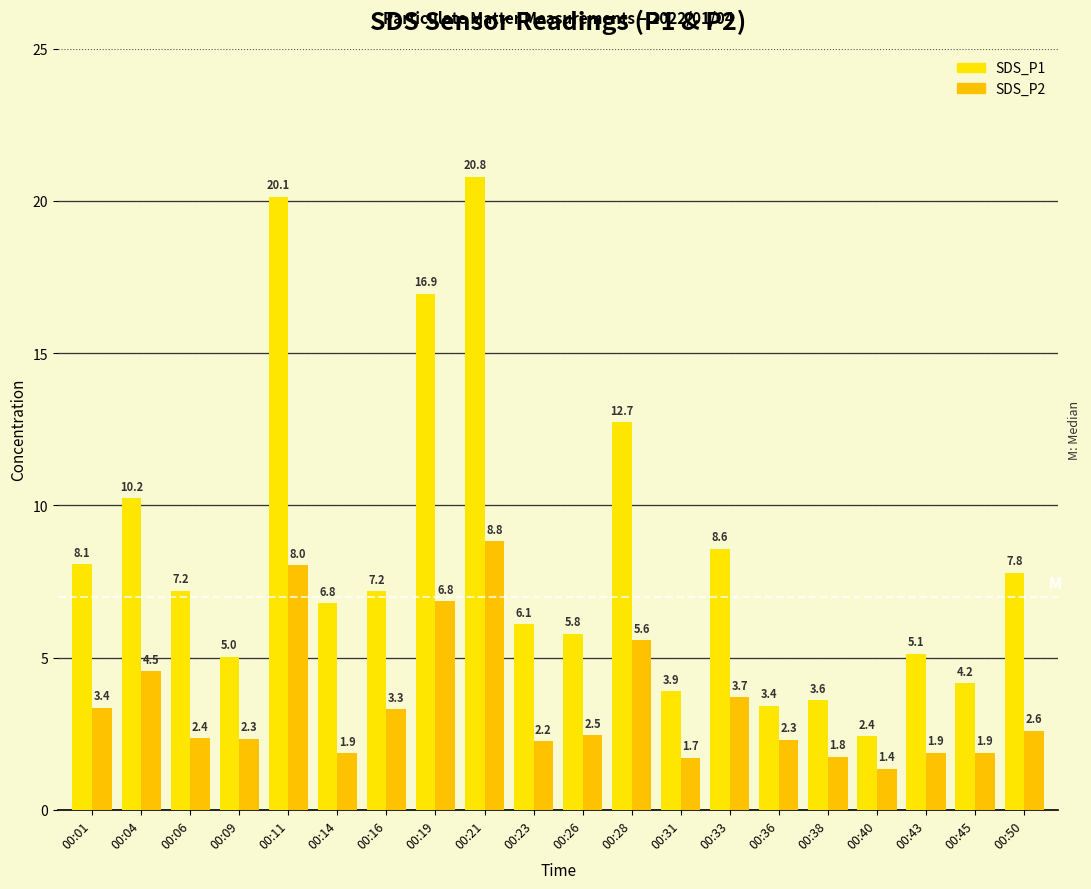

Which series has the largest total across all categories?

SDS_P1